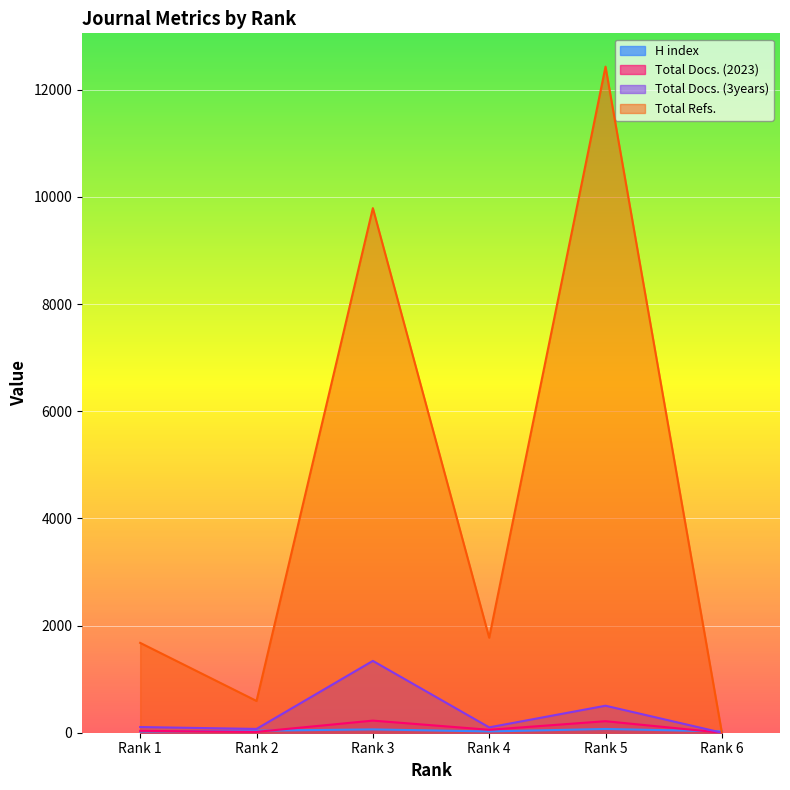

Where does the Total Docs. (2023) series first go above 55?

Rank 3